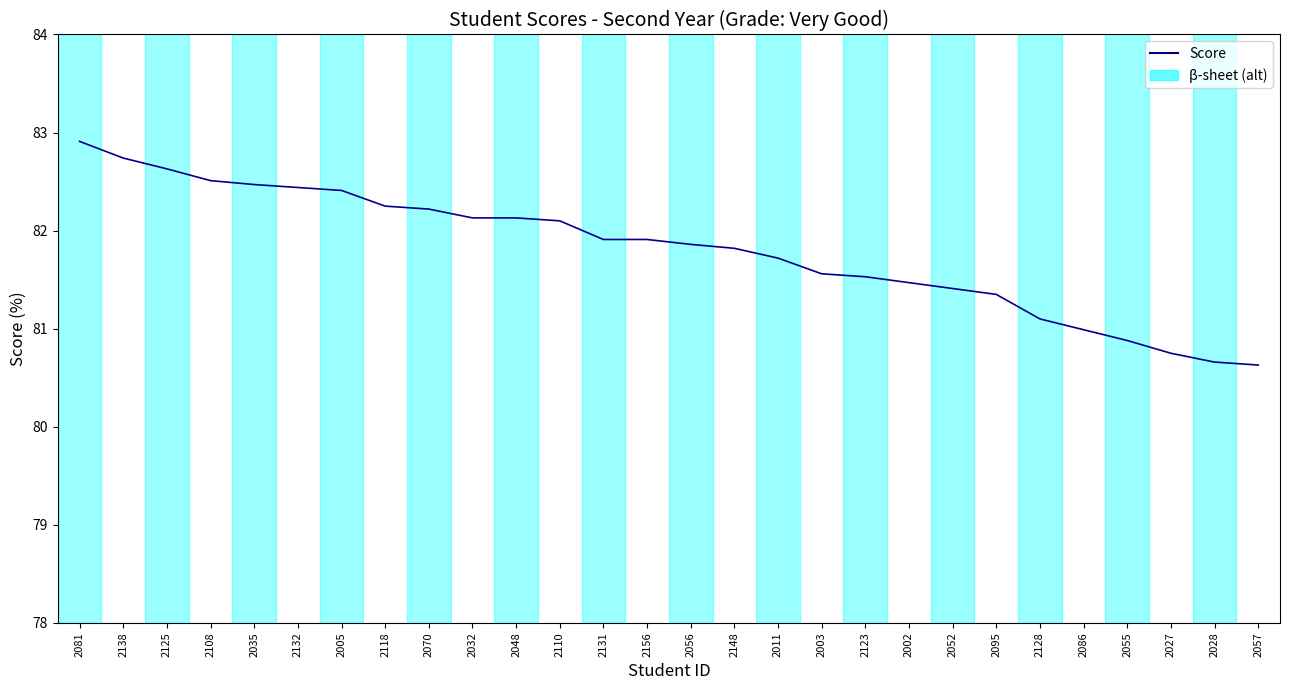

The value at 2128 is 81.1. True or false?

True